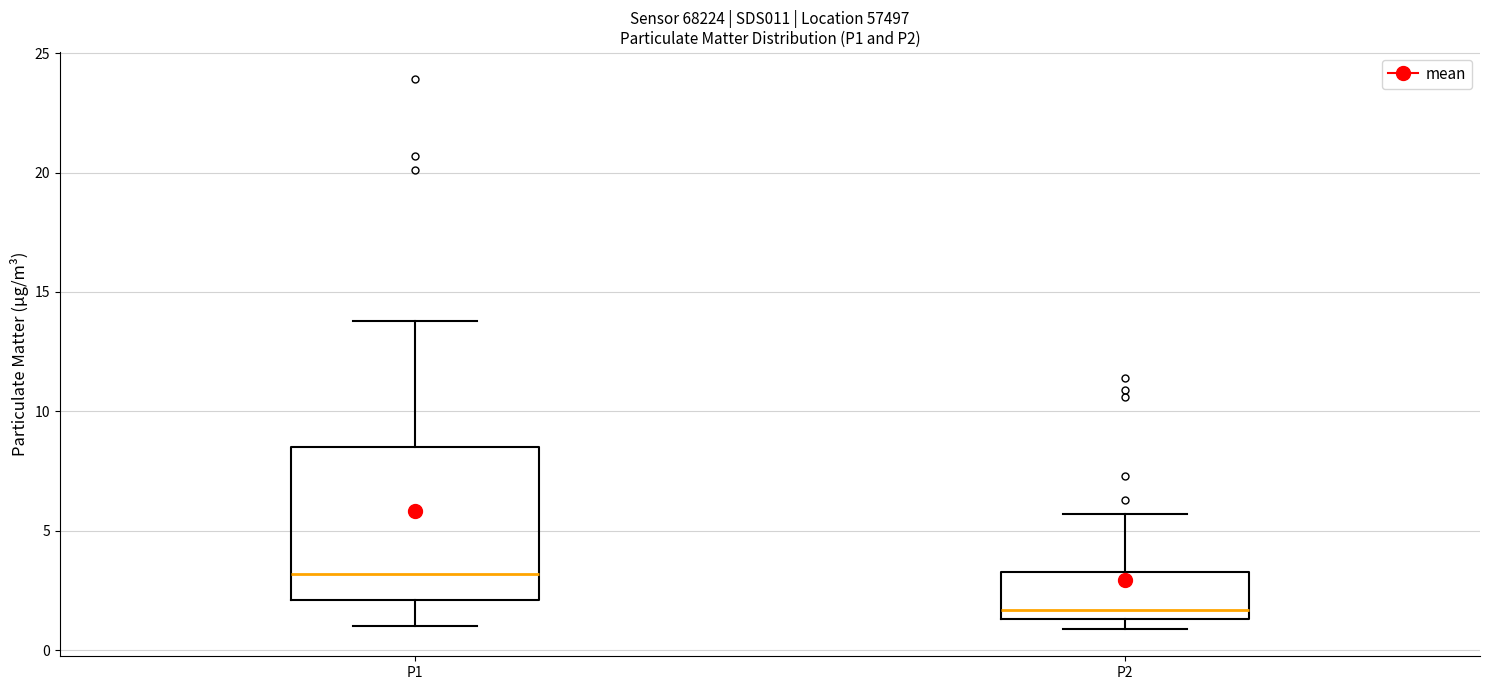

Reading left to right, read every box against the y-axis: the position of its median line, the range the box covers, and the ends of its whiskers. The values are not printed on the chart, so give them approximately, as read against the axis.

P1: median 3.0, box 2.0 to 8.5, whiskers 1.0 to 14.0
P2: median 1.5 (just above the box's lower edge), box 1.5 to 3.5, whiskers 1.0 to 5.5